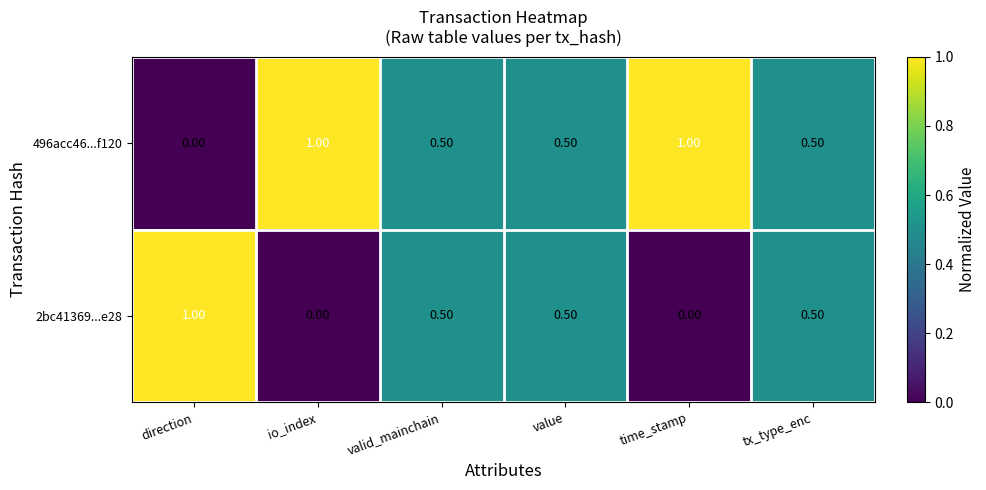

What is the total value across all series at time_stamp?

1.0